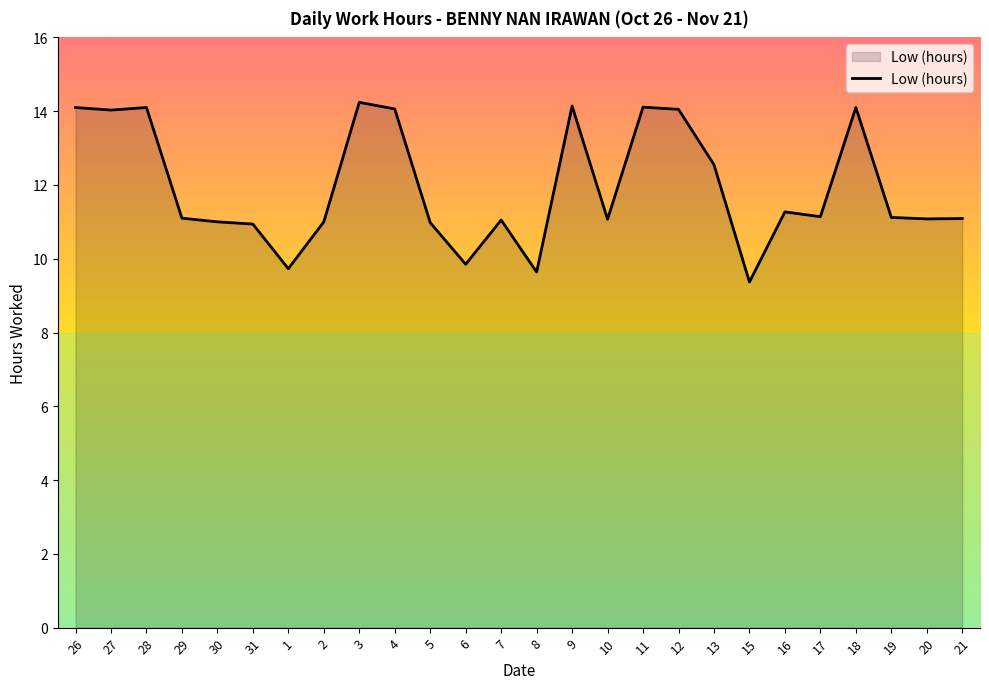

At which category does the chart reach its minimum across all series?

15